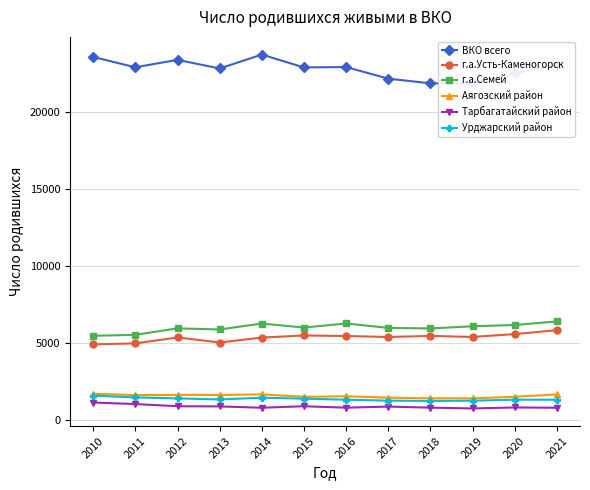

At which label does ВКО всего first exceed 22900?

2010